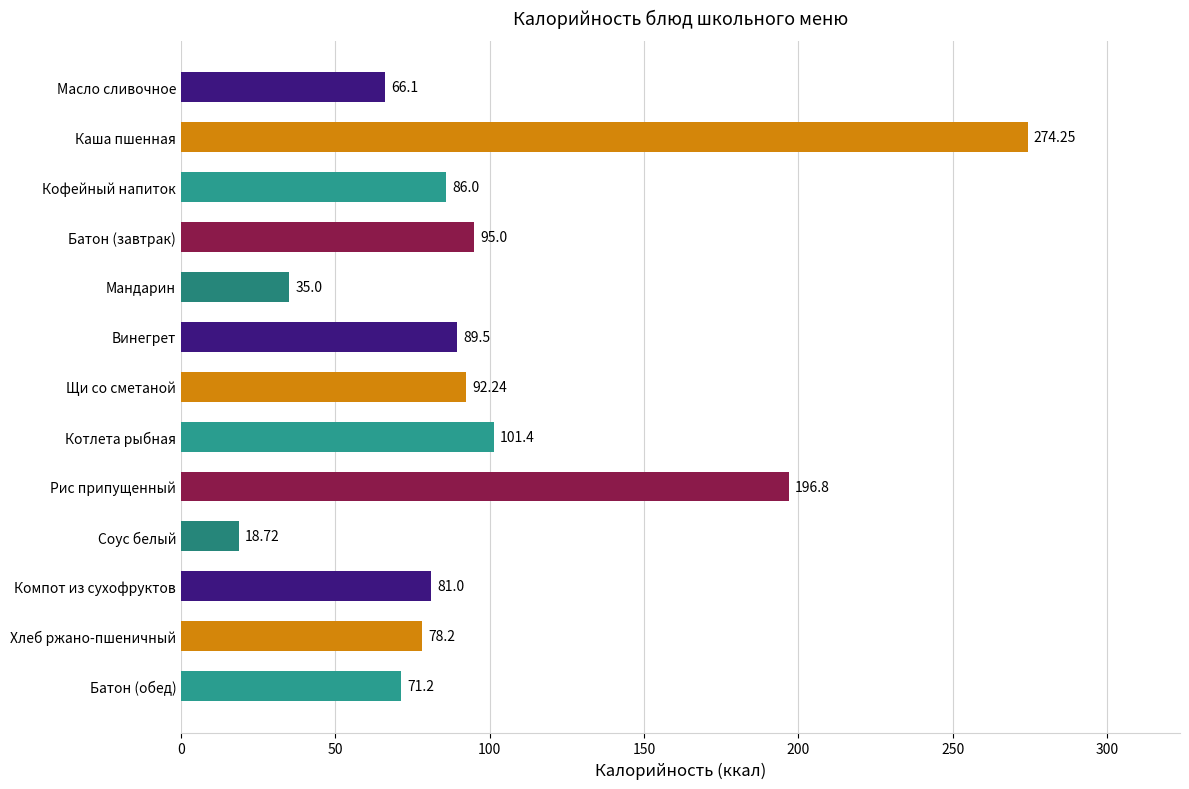

Count the number of data series in this chart.

1